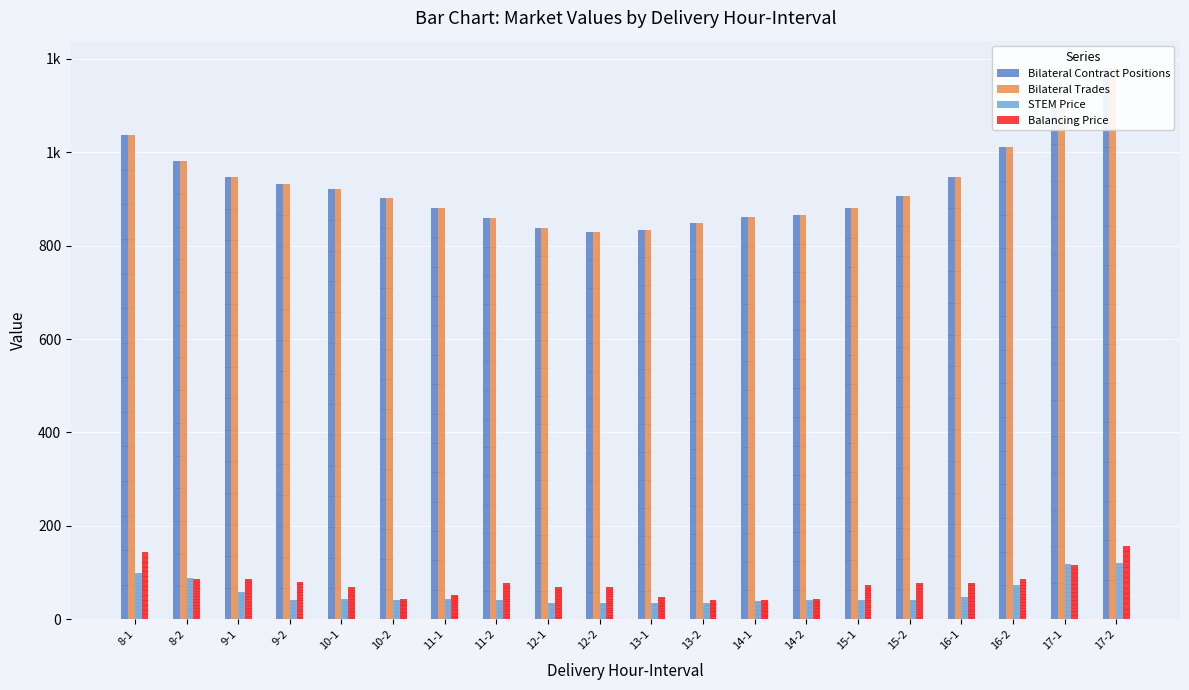

Reading left to right, transcribe all the data shown in this chart.

Bilateral Contract Positions: 1036.4	981.0	946.5	931.6	920.9	901.7	880.8	859.5	837.2	828.3	834.4	848.9	860.6	866.6	880.1	907.3	948.2	1010.7	1095.9	1180.2
Bilateral Trades: 1036.4	981.0	946.5	931.6	920.9	901.7	880.8	859.5	837.2	828.3	834.4	848.9	860.6	866.6	880.1	907.3	948.2	1010.7	1095.9	1180.2
STEM Price: 100.0	87.5	58.6	42.1	43.0	42.1	42.7	42.1	35.0	35.0	35.0	35.0	40.0	40.2	40.9	42.1	48.0	72.8	117.3	120.0
Balancing Price: 143.4	85.8	86.6	80.1	68.4	42.6	52.6	77.0	68.4	68.4	48.1	41.3	41.3	42.4	72.3	77.9	78.2	85.0	116.2	157.5